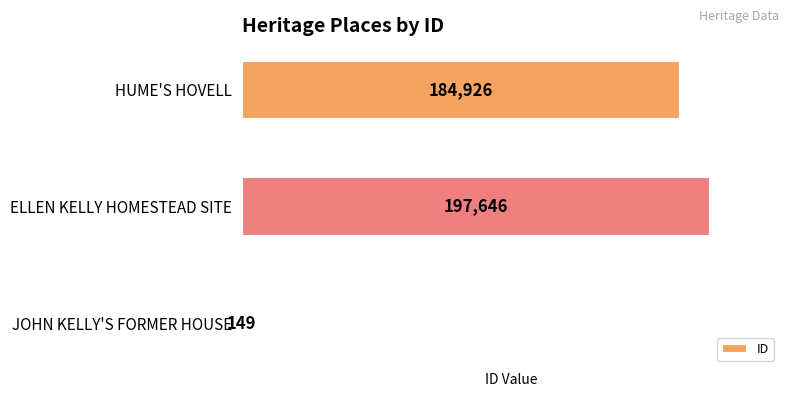

What is the sum of all values?

382721